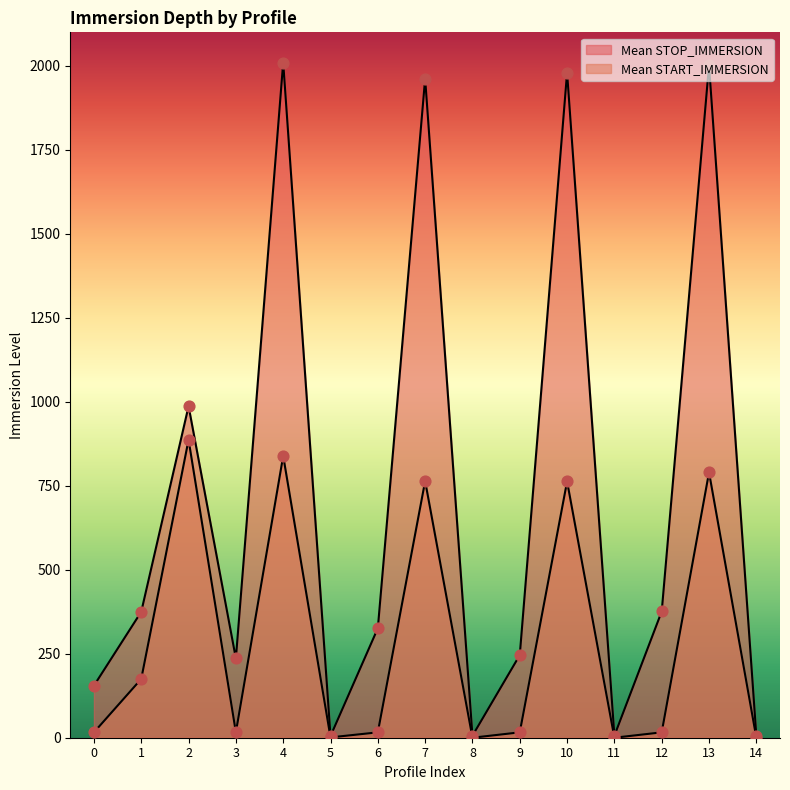

At which category is the sum across all series the highest?

4